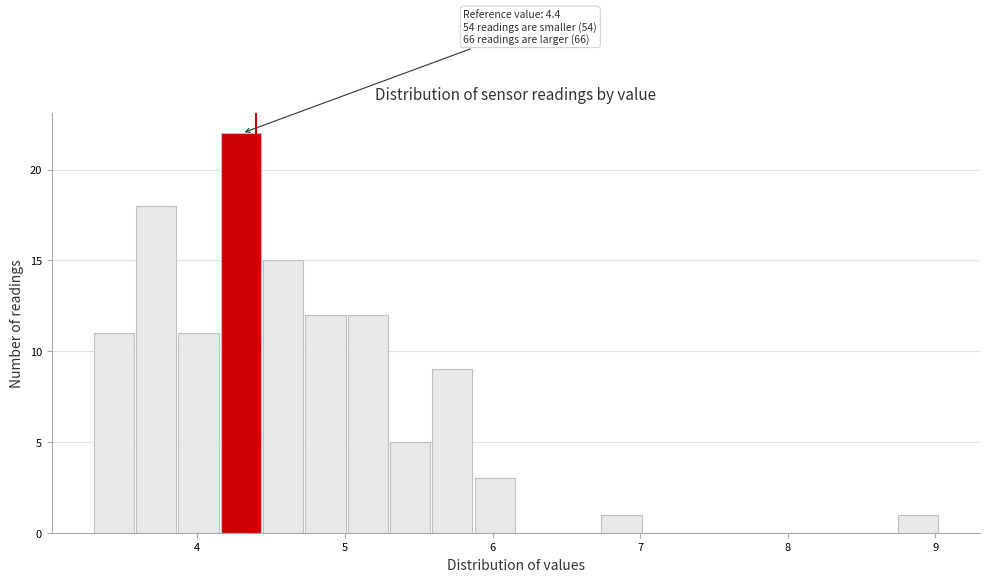

Around what value on the x-axis is the tallest bar? Give the approximate position of its centre, as read against the axis.

4.3